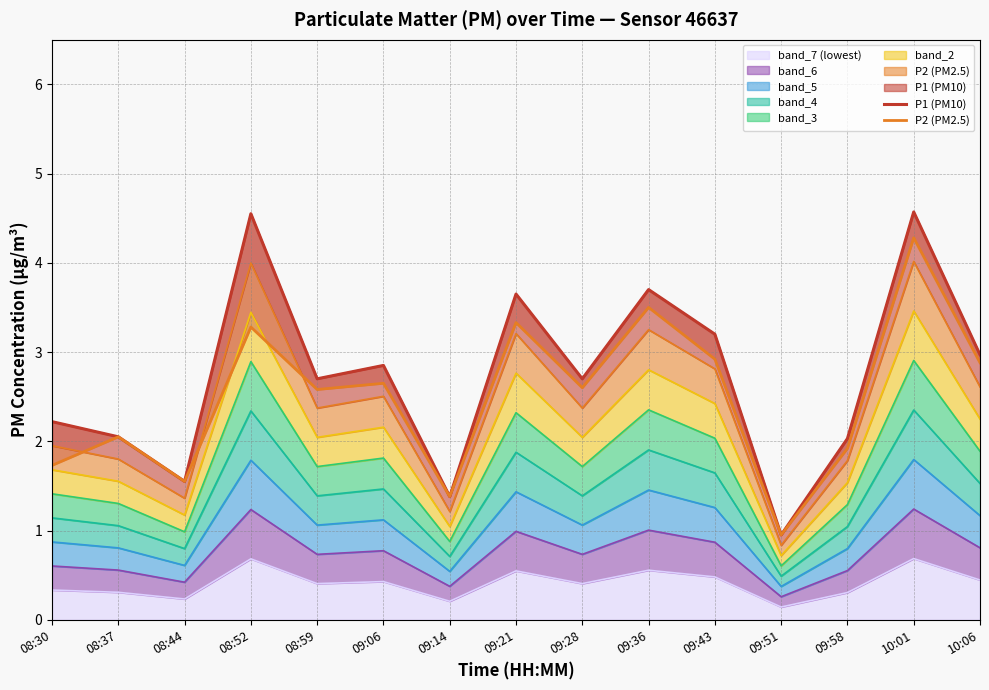

How many values in the P2 (PM2.5) series are below 2?

5